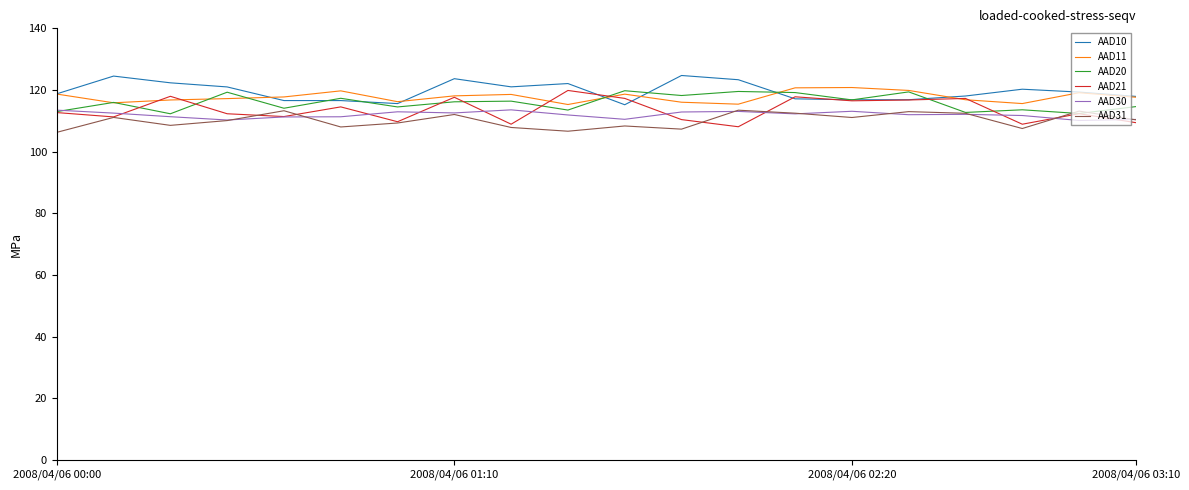

Does the chart have visible grid lines?

No